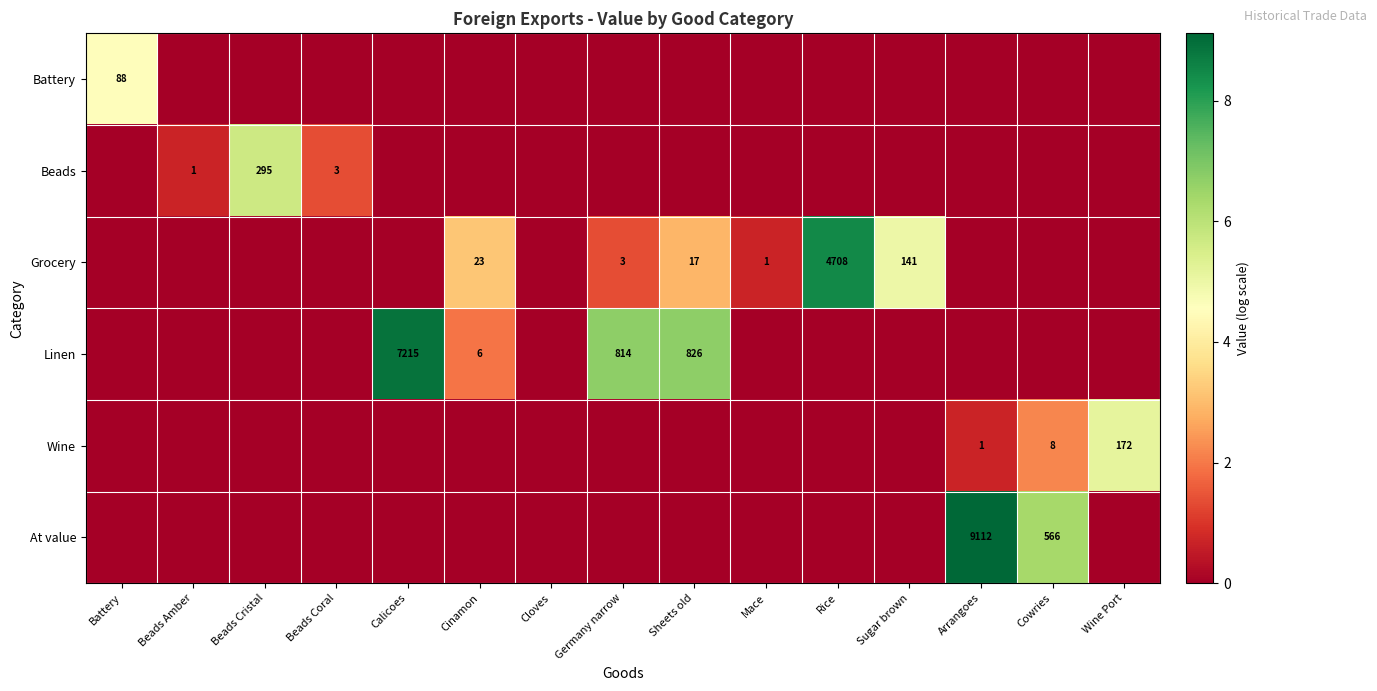

True or false: Grocery has a value of 83 at Sugar brown.

False